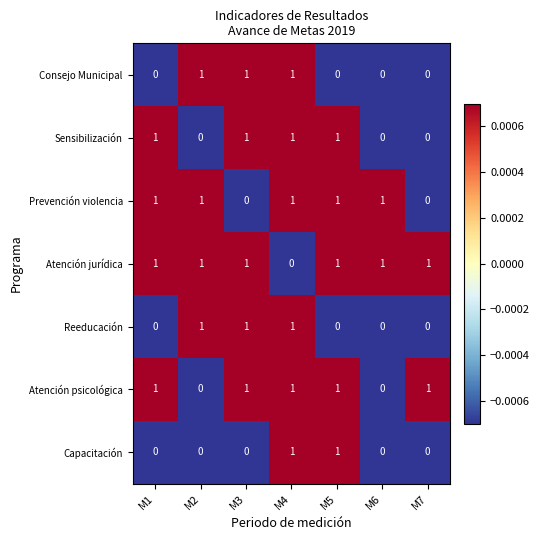

At how many categories does at least one series exceed 0?

7